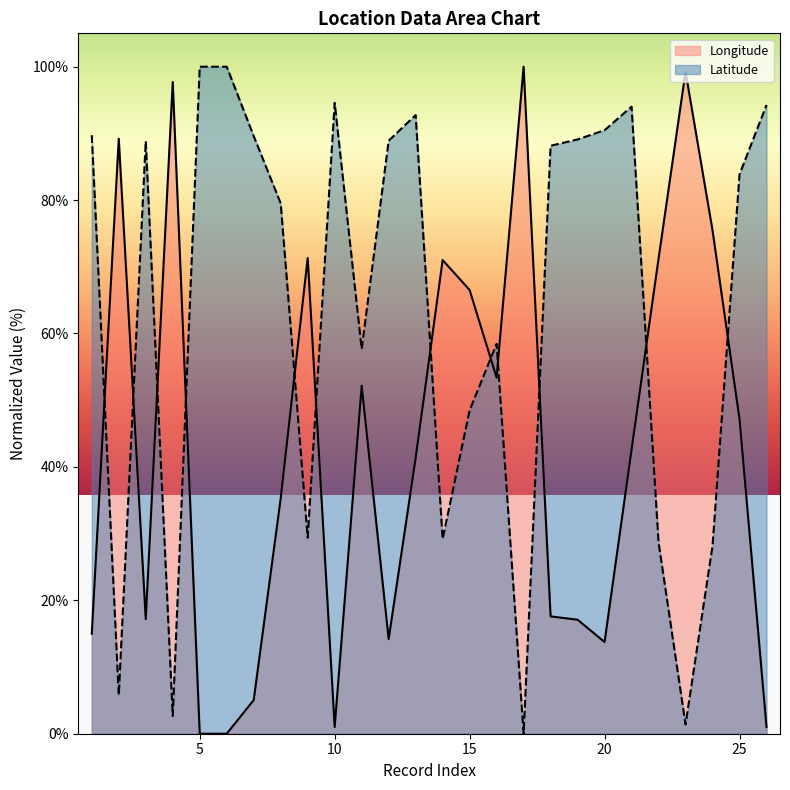

At which category does Longitude reach its first local peak?

2